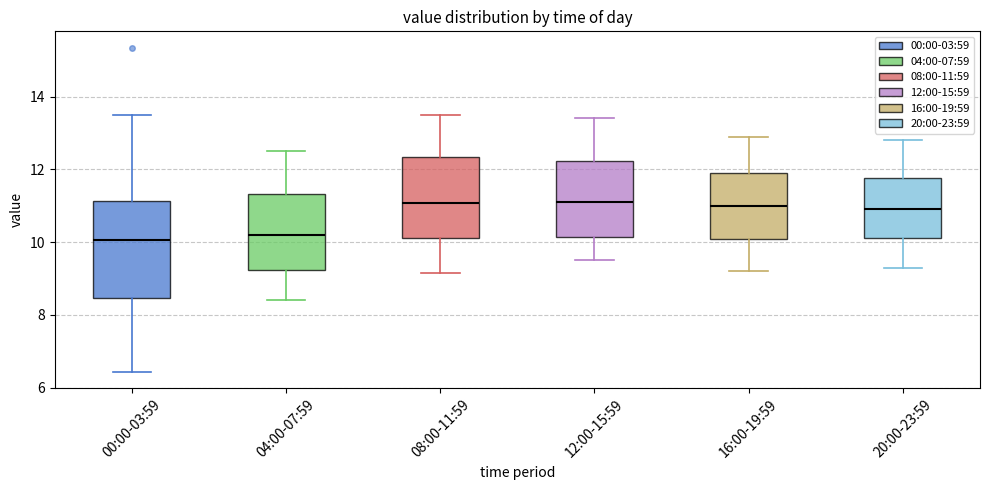

Reading left to right, transcribe this box plot: for each box, give where its median line is, the range the box spans, and where its two whiskers end, as read against the y-axis. The values are not printed on the chart, so give them approximately, as read against the axis.

00:00-03:59: median 10.0, box 8.4 to 11.2, whiskers 6.4 to 13.6
04:00-07:59: median 10.2, box 9.2 to 11.4, whiskers 8.4 to 12.6
08:00-11:59: median 11.0, box 10.2 to 12.4, whiskers 9.2 to 13.6
12:00-15:59: median 11.2, box 10.2 to 12.2, whiskers 9.6 to 13.4
16:00-19:59: median 11.0, box 10.0 to 12.0, whiskers 9.2 to 13.0
20:00-23:59: median 11.0, box 10.2 to 11.8, whiskers 9.4 to 12.8